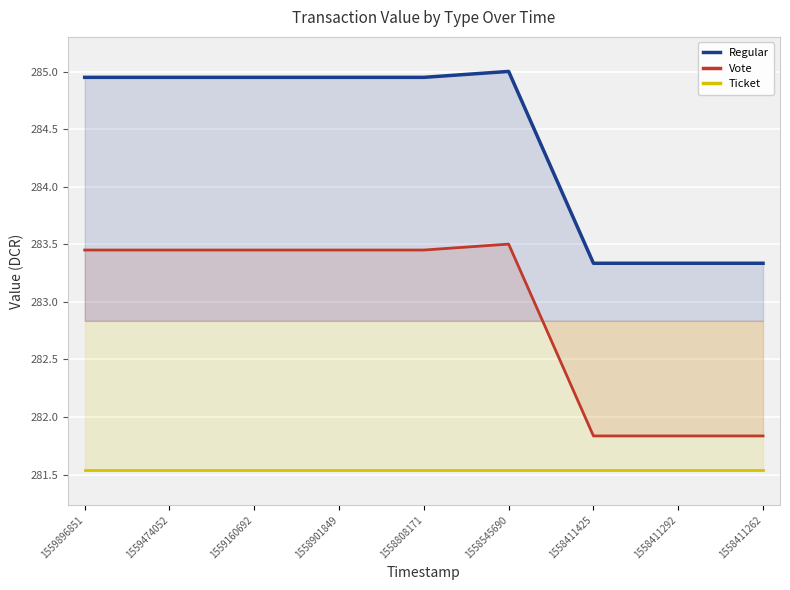

How many distinct data groups are displayed?

3